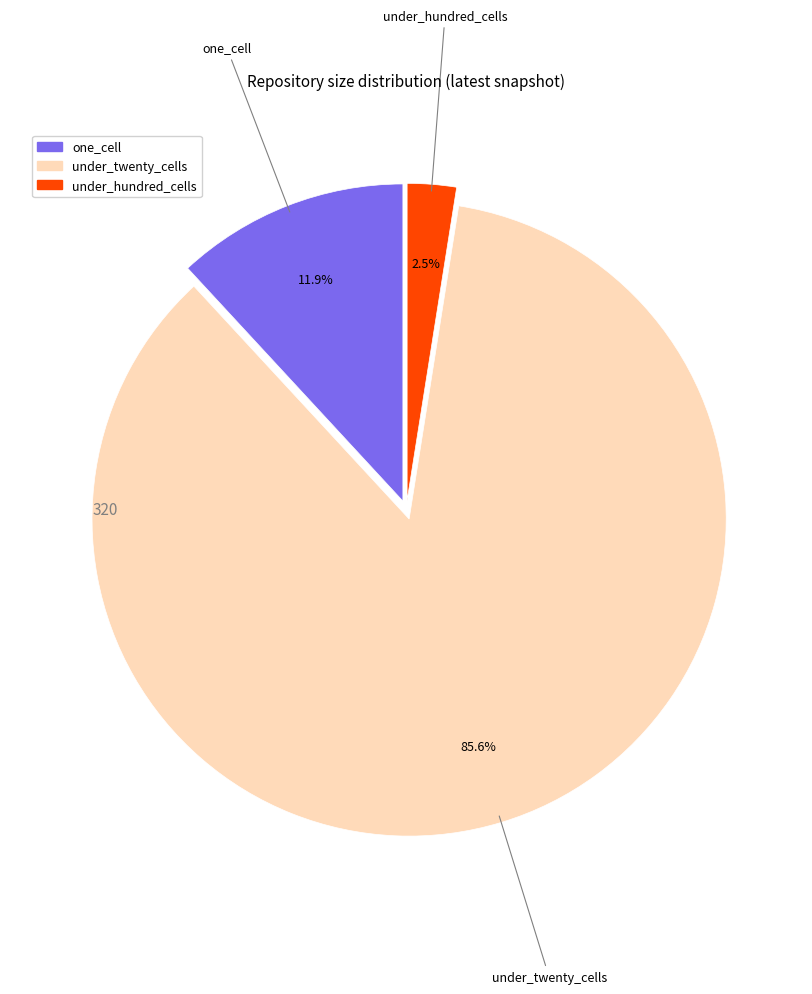

Count the number of slices in the pie.

3